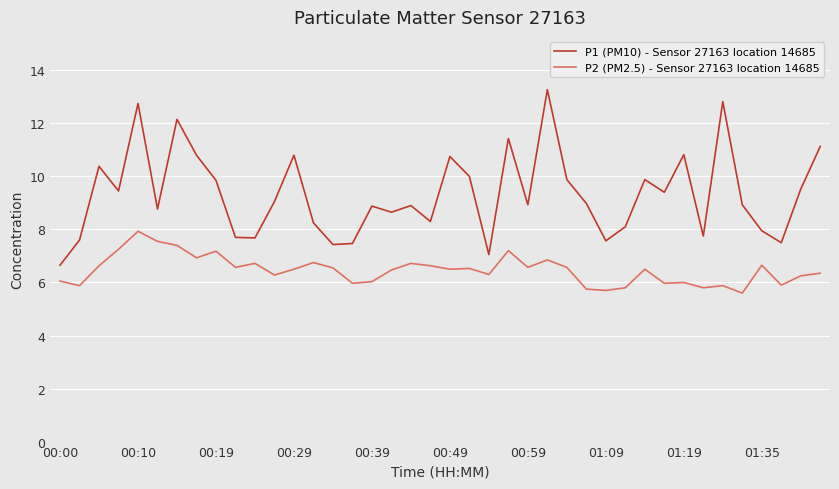

What is the difference between the maximum and minimum values in the P2 (PM2.5) - Sensor 27163 location 14685 series?

2.3